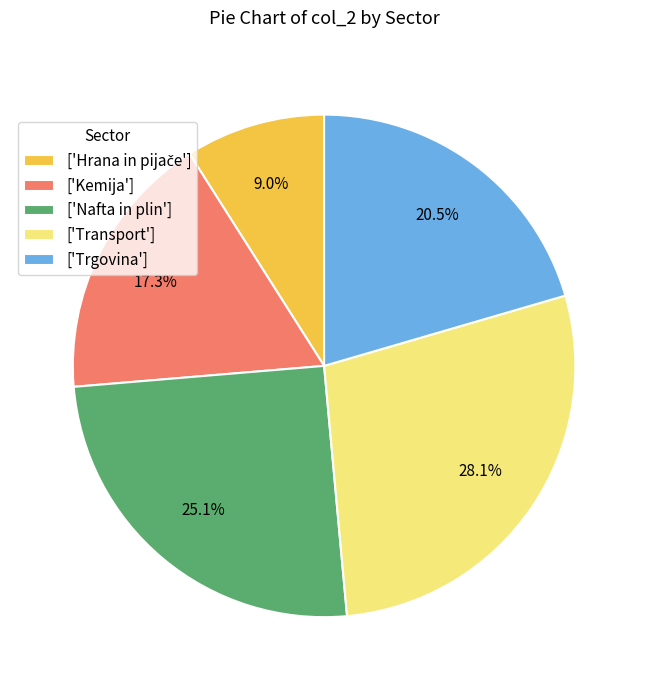

Between ['Trgovina'] and ['Transport'], which is larger?

['Transport']